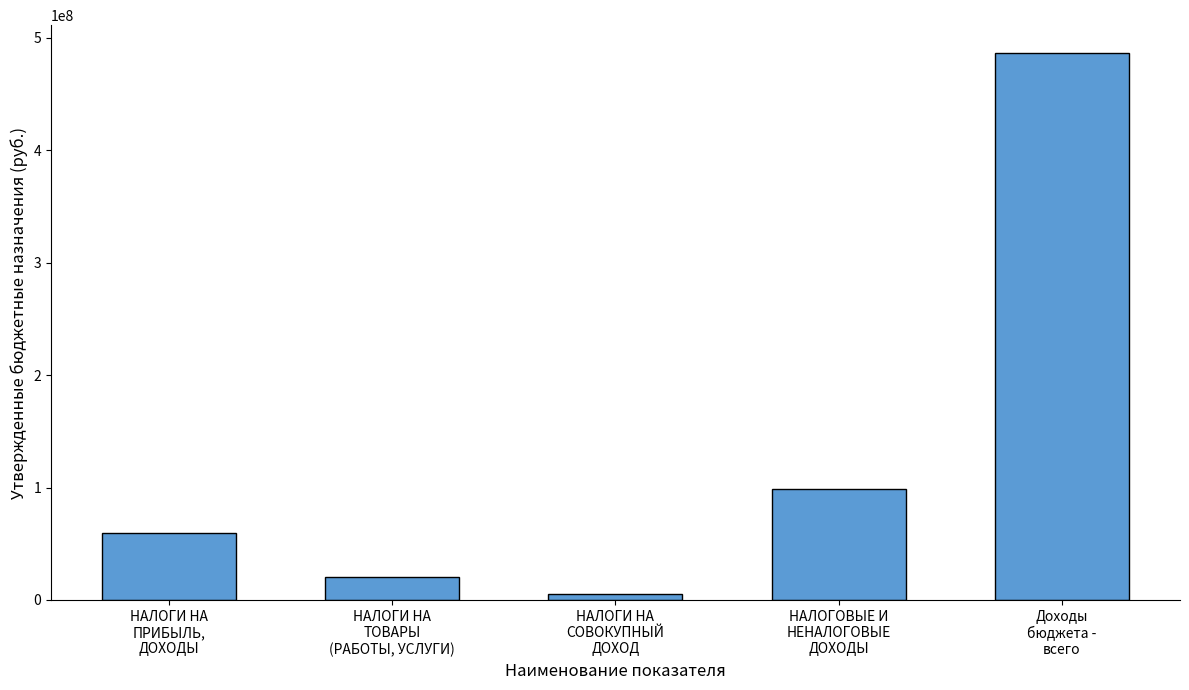

How many categories are shown in the chart?

5